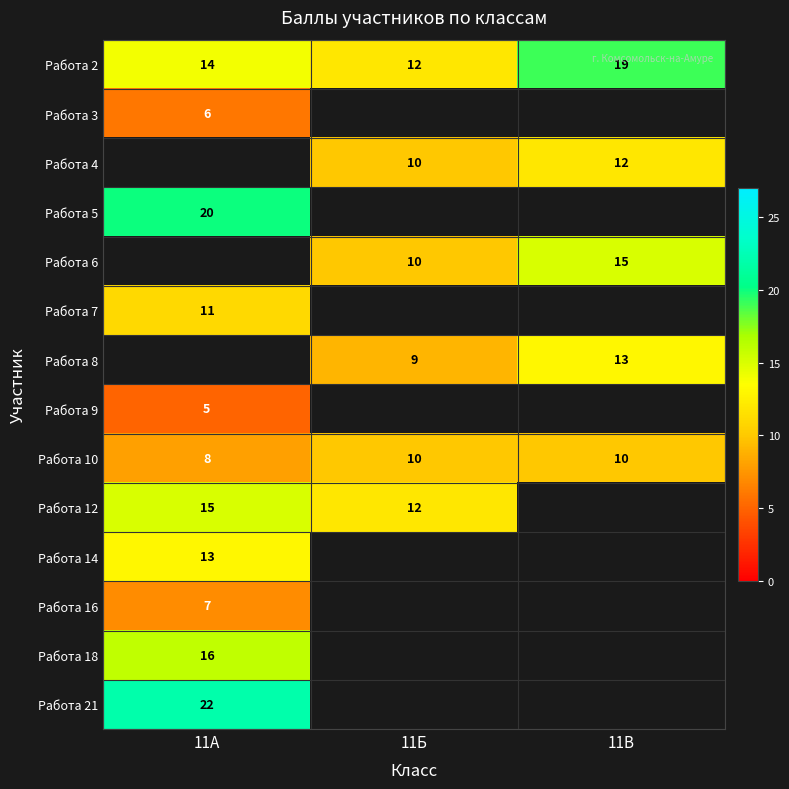

True or false: Работа 10 has a value of 17 at 11Б.

False